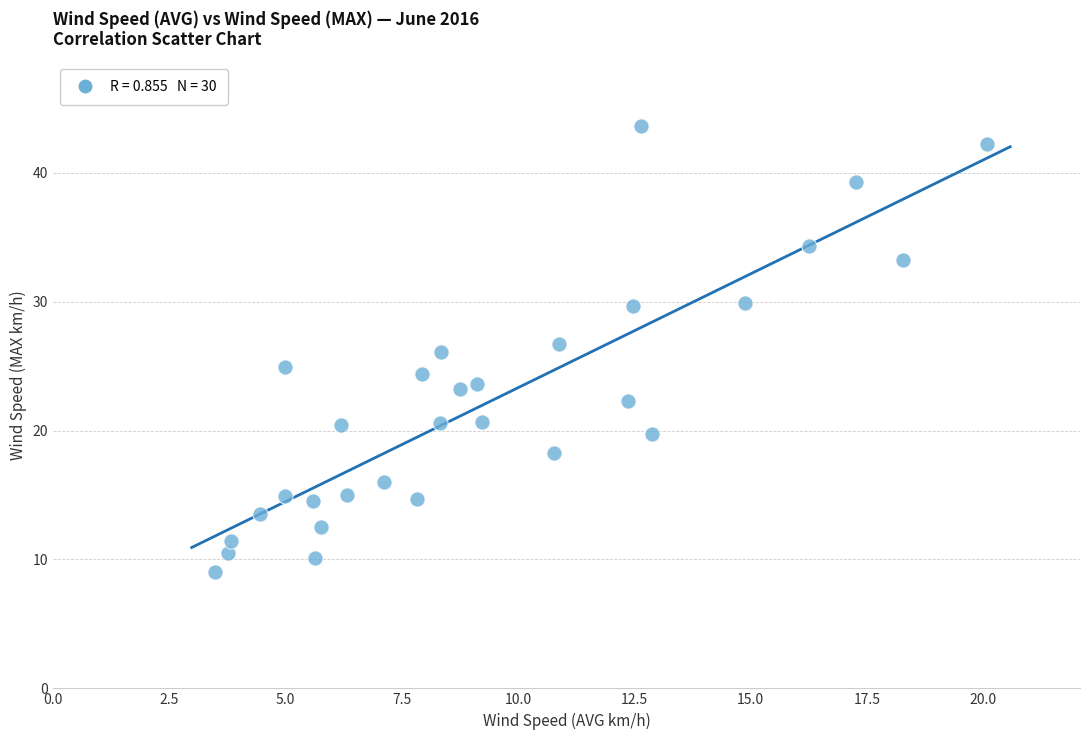

What is the range of Y values (max minus min)?

34.6